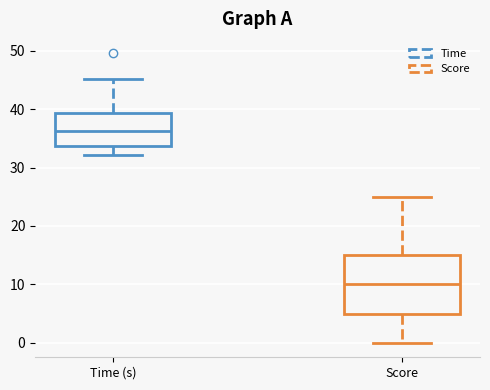

Reading left to right, transcribe this box plot: for each box, give where its median line is, the range the box spans, and where its two whiskers end, as read against the y-axis. The values are not printed on the chart, so give them approximately, as read against the axis.

Time (s): median 36, box 34 to 39, whiskers 32 to 45
Score: median 10, box 5 to 15, whiskers 0 to 25